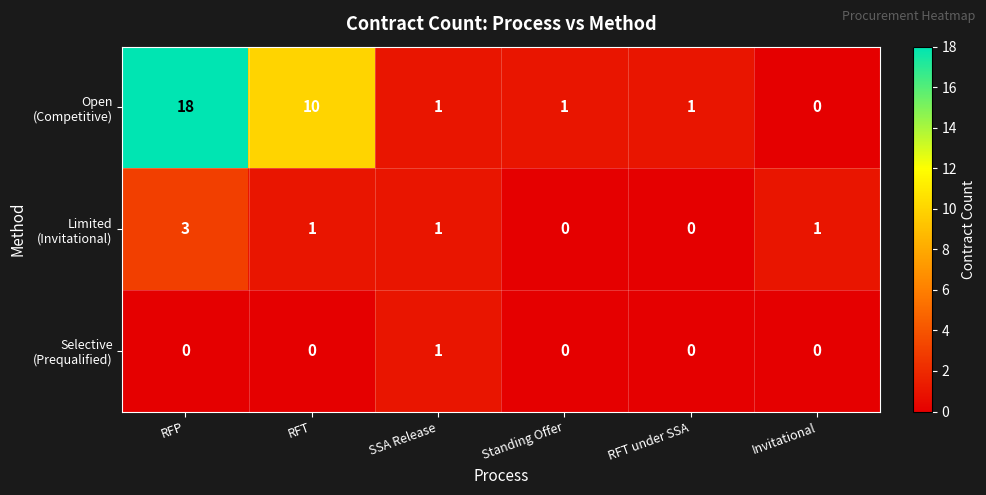

What is the maximum value shown in the chart?

18